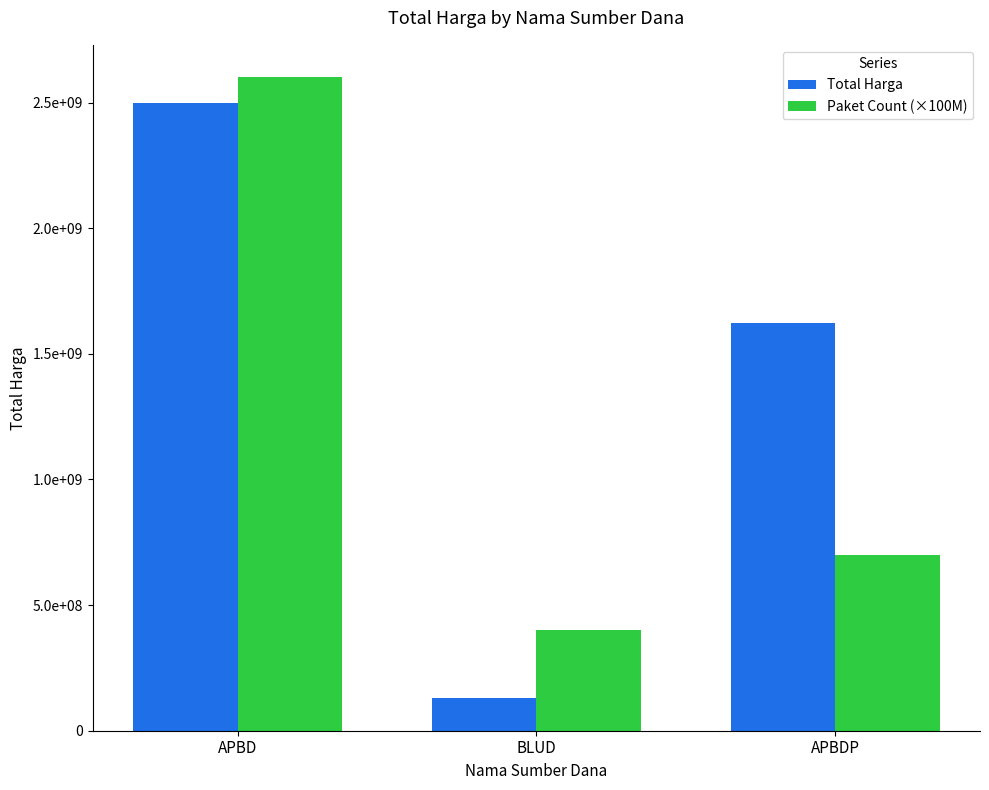

What is the value of the Paket Count (×100M) bar at the 3rd from the left?

700000000